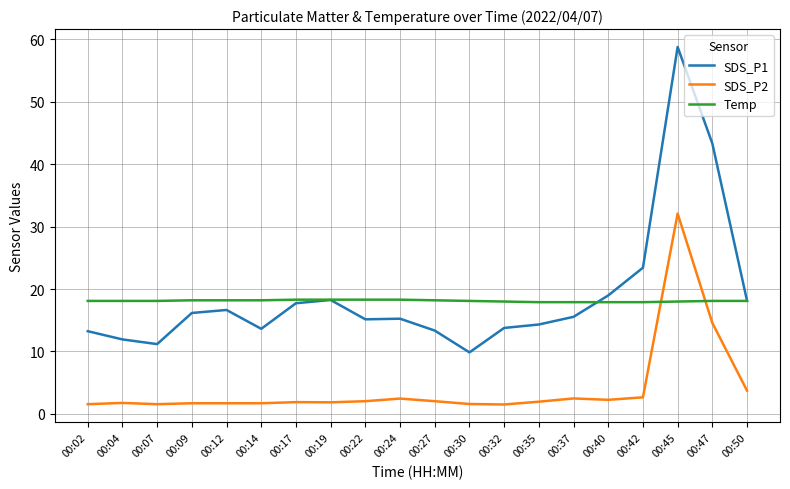

What are all the series names shown in the legend?

SDS_P1, SDS_P2, Temp